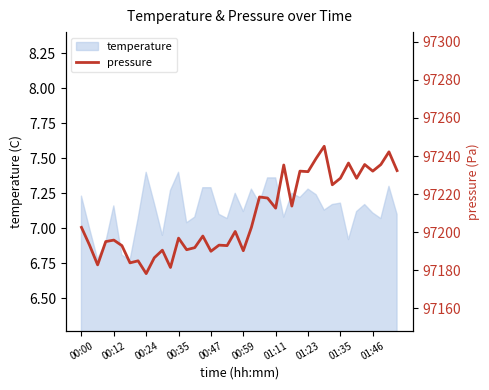

Does the chart have visible grid lines?

No